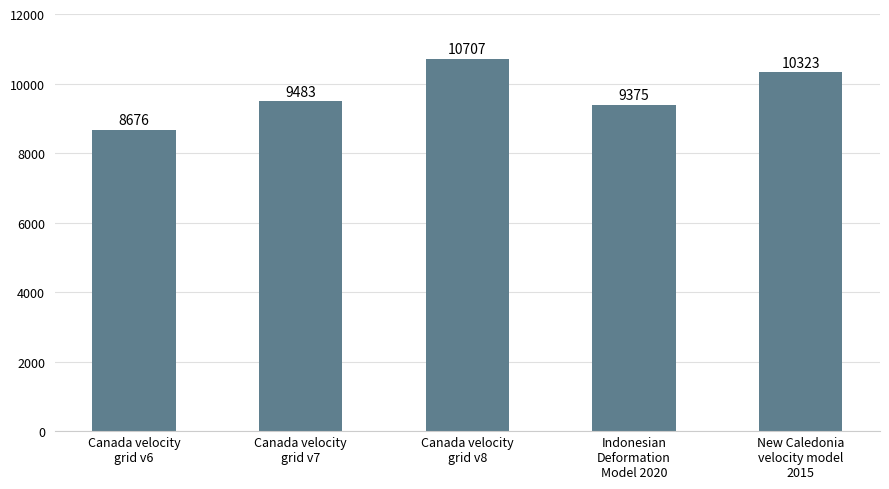

List the labels in order of value, smallest first.

Canada velocity
grid v6, Indonesian
Deformation
Model 2020, Canada velocity
grid v7, New Caledonia
velocity model
2015, Canada velocity
grid v8